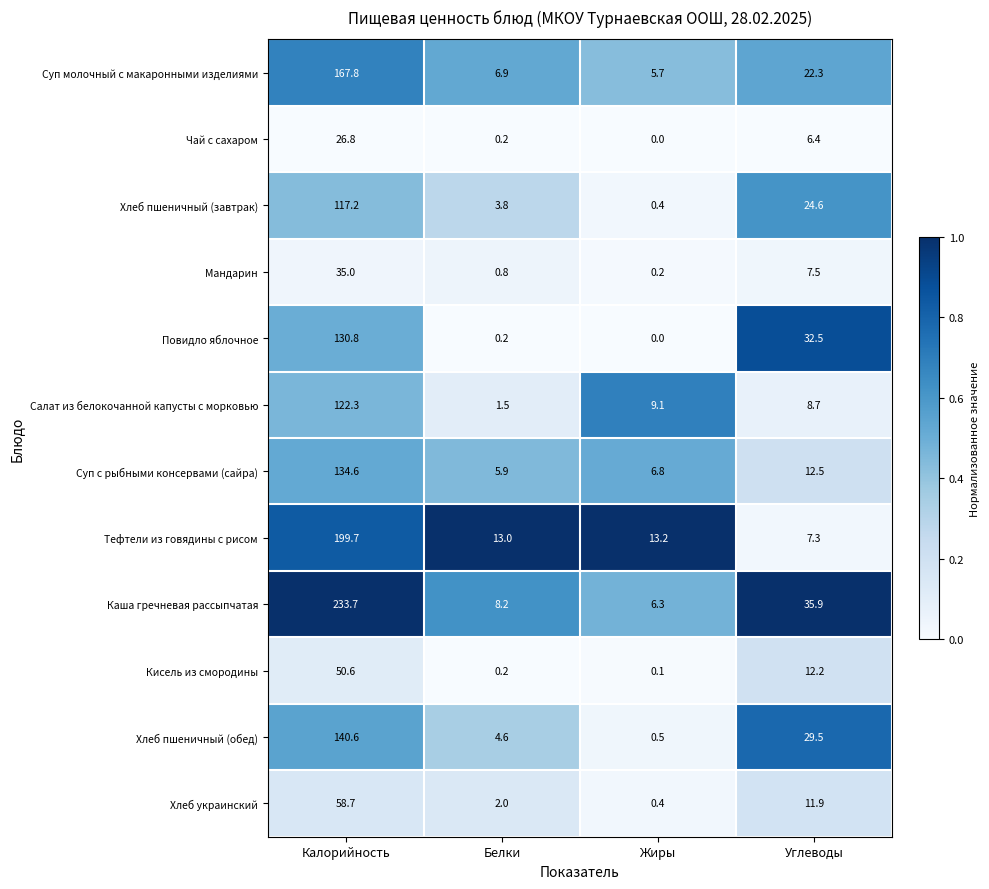

What is the total value across all series at Углеводы?

211.3